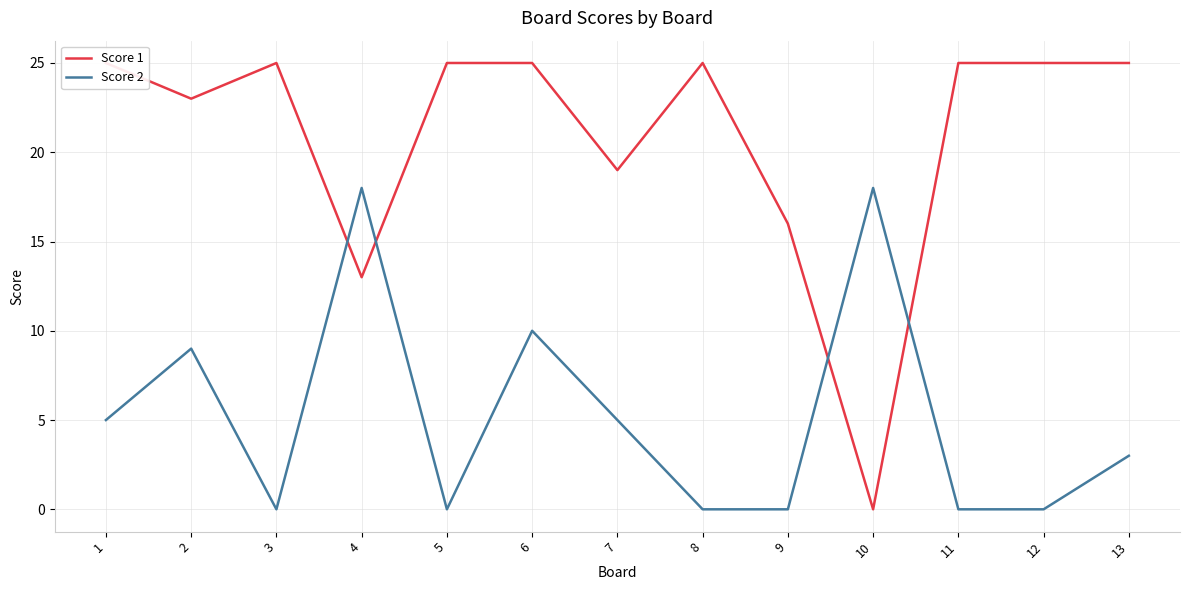

True or false: Score 1 and Score 2 intersect in this chart.

True